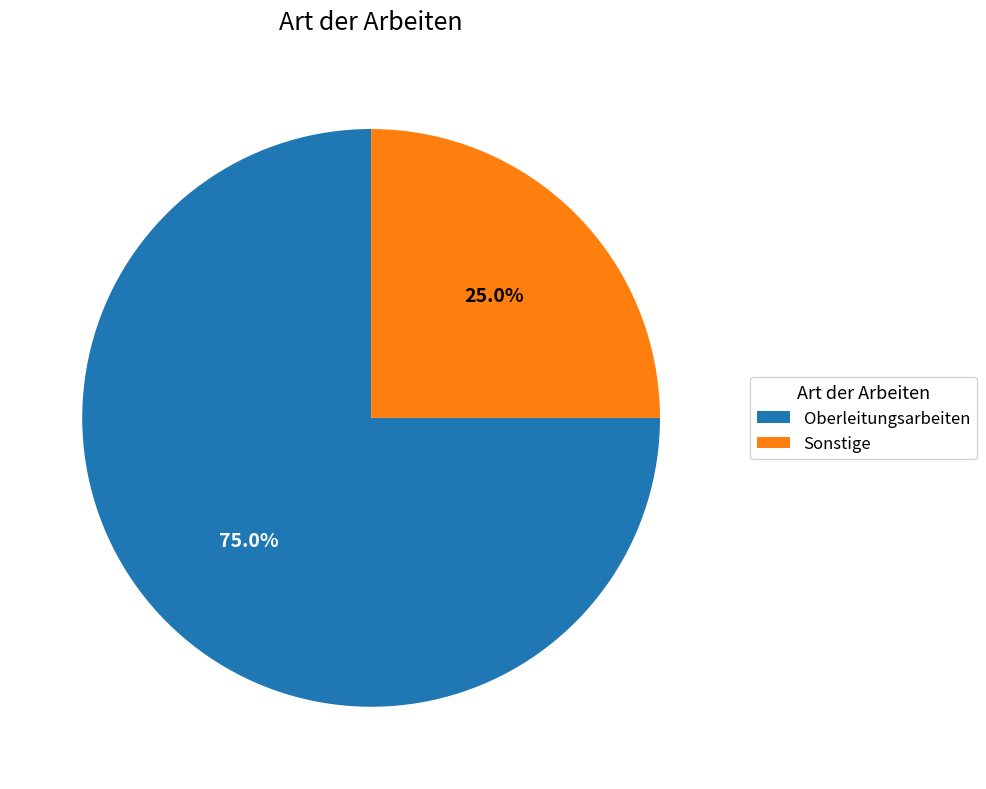

Which slice is the largest?

Oberleitungsarbeiten